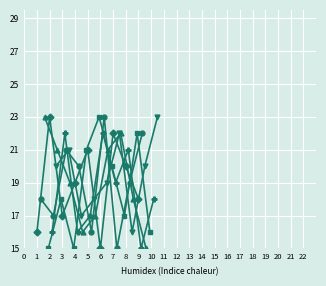

How many data points does each series have?

9